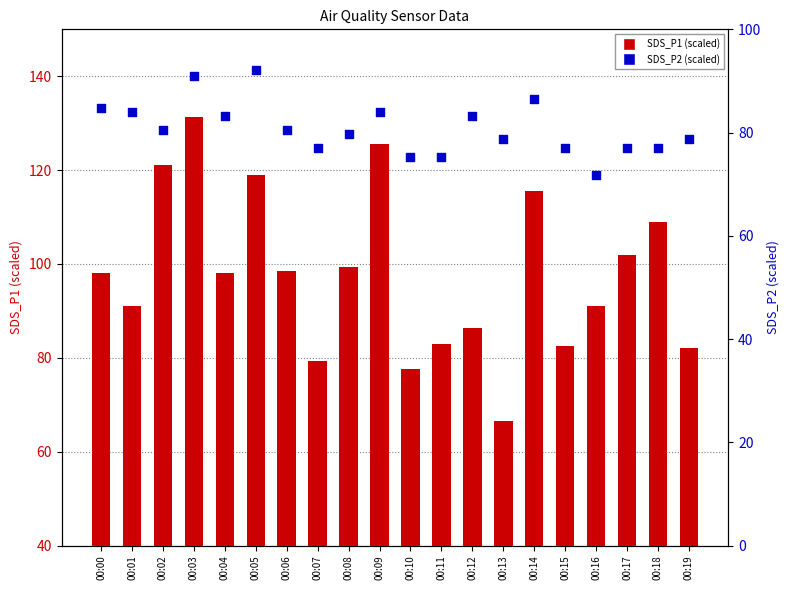

At which category is the sum across all series the highest?

00:03